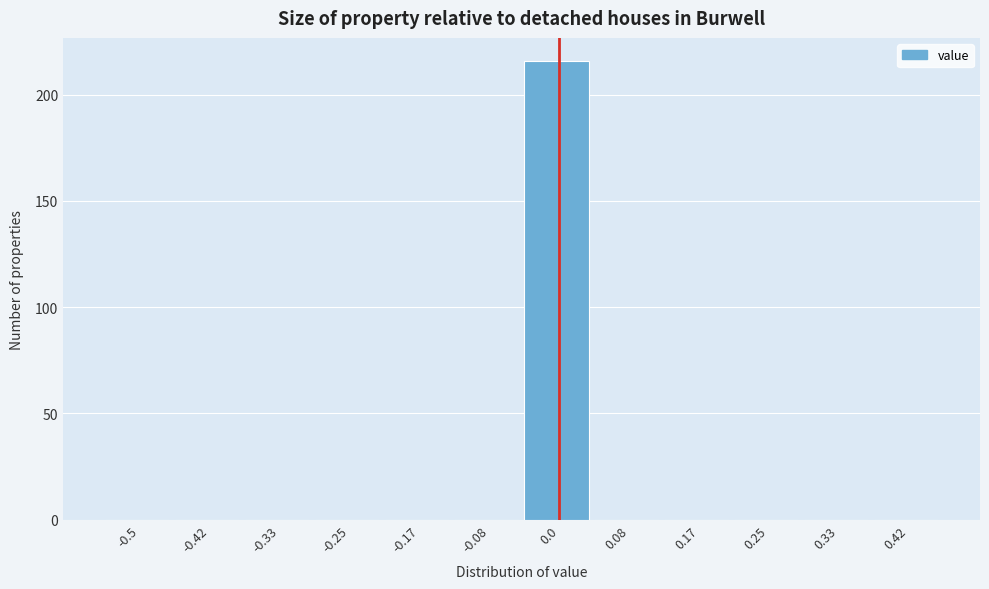

Reading left to right, extract all data points from this chart.

-0.5=0	-0.42=0	-0.33=0	-0.25=0	-0.17=0	-0.08=0	0.0=216	0.08=0	0.17=0	0.25=0	0.33=0	0.42=0